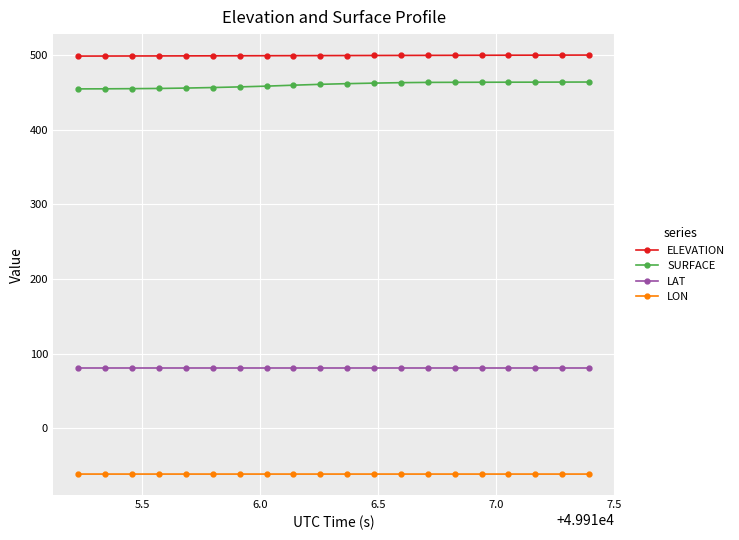

What is the maximum value shown in the chart?

500.0